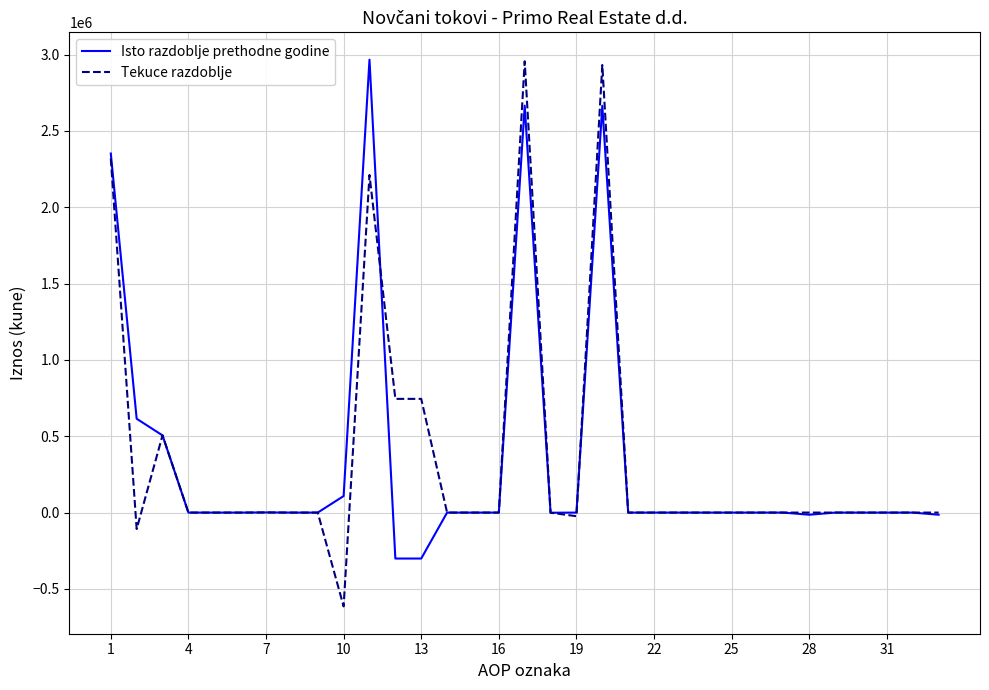

What is the highest value of the Tekuce razdoblje series?

2955925